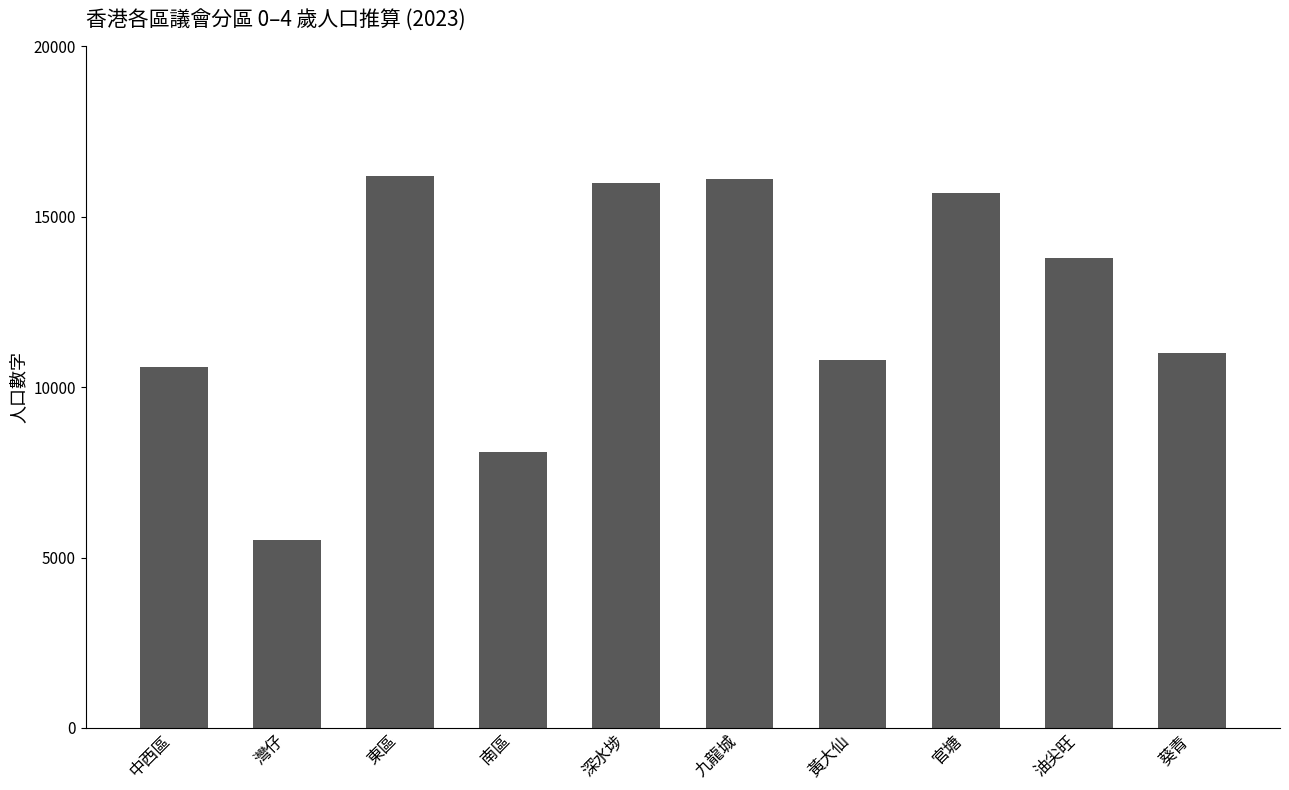

What is the label of the 2nd bar from the right?

油尖旺